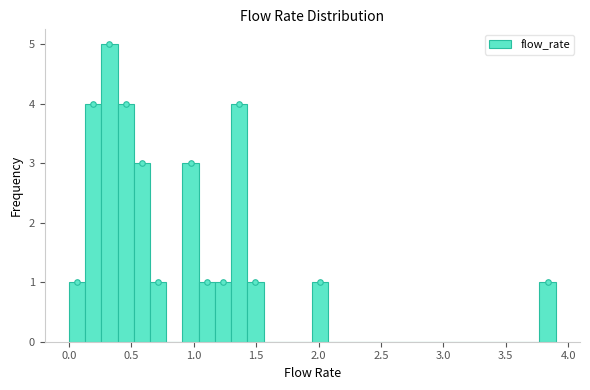

Around what value on the x-axis is the tallest bar? Give the approximate position of its centre, as read against the axis.

0.35